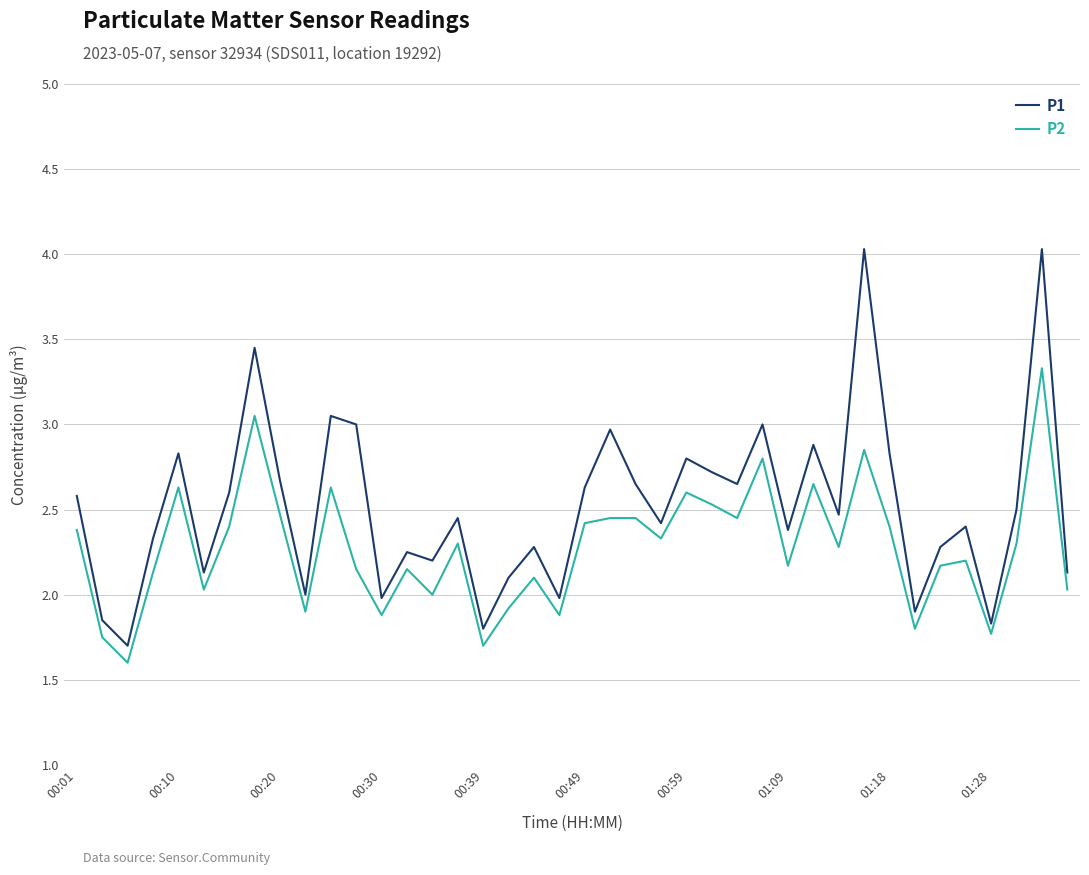

List the series in order of their peak value, highest first.

P1, P2